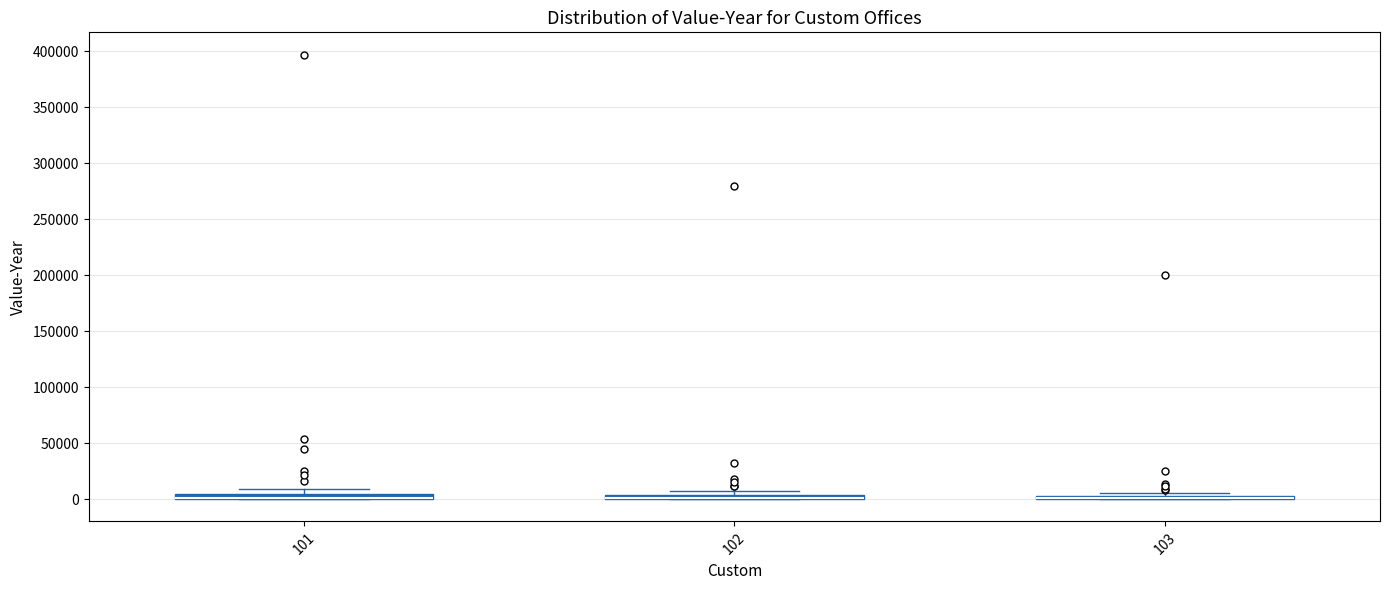

Where is the upper edge of the box at x = 101 on the y-axis? The values are not printed on the chart, so give them approximately, as read against the axis.

5000